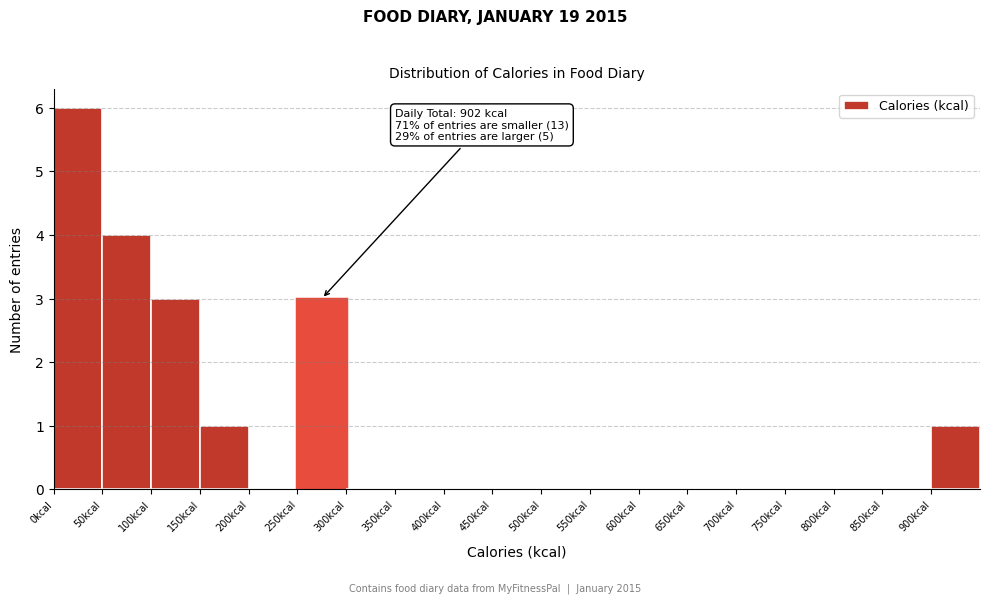

Over which range of the x-axis is the bar tallest?

0 to 50